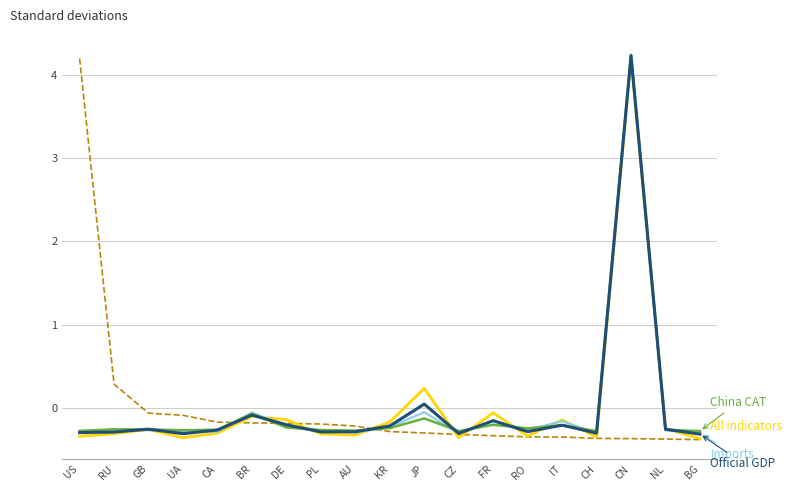

What is the spread (max minus min) of values at RU?

0.6